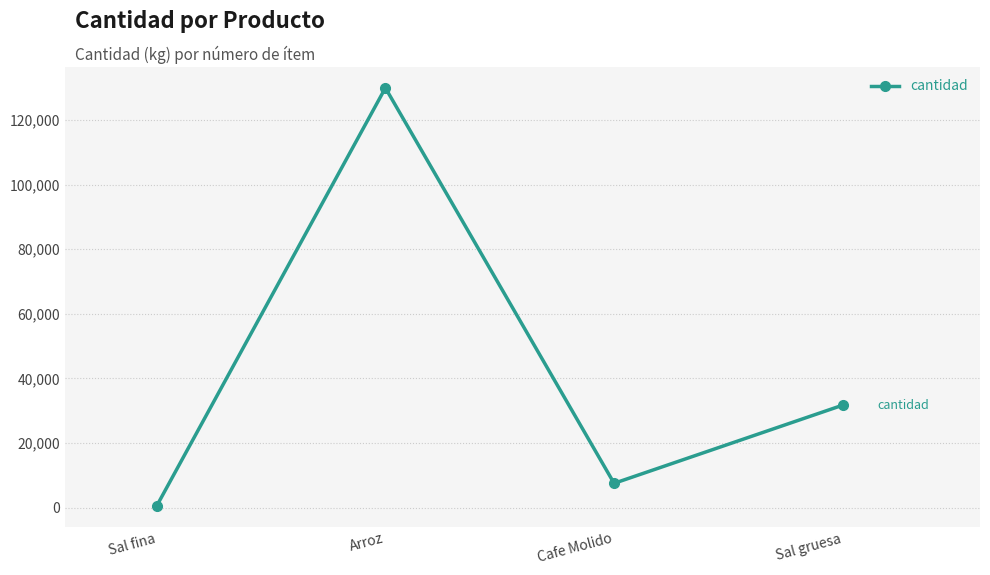

Reading right to left, transcribe all the data shown in this chart.

31720	7500	130000	500